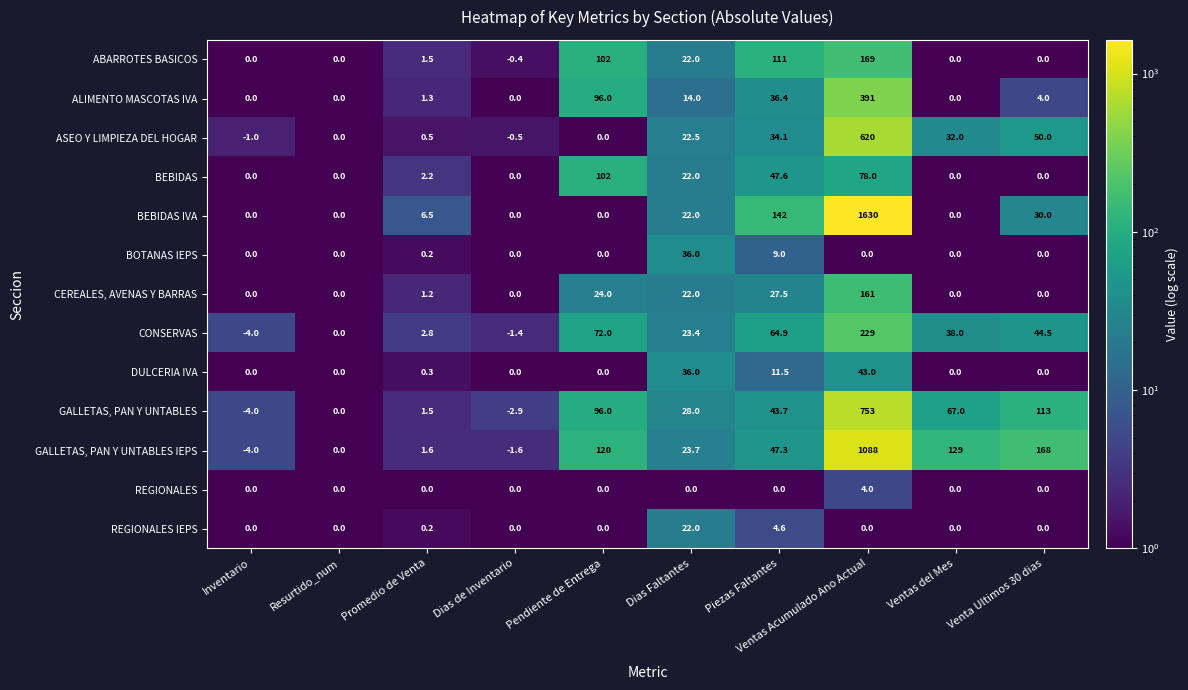

Rank the series by their maximum value, from lowest to highest.

REGIONALES, REGIONALES IEPS, BOTANAS IEPS, DULCERIA IVA, BEBIDAS, CEREALES, AVENAS Y BARRAS, ABARROTES BASICOS, CONSERVAS, ALIMENTO MASCOTAS IVA, ASEO Y LIMPIEZA DEL HOGAR, GALLETAS, PAN Y UNTABLES, GALLETAS, PAN Y UNTABLES IEPS, BEBIDAS IVA